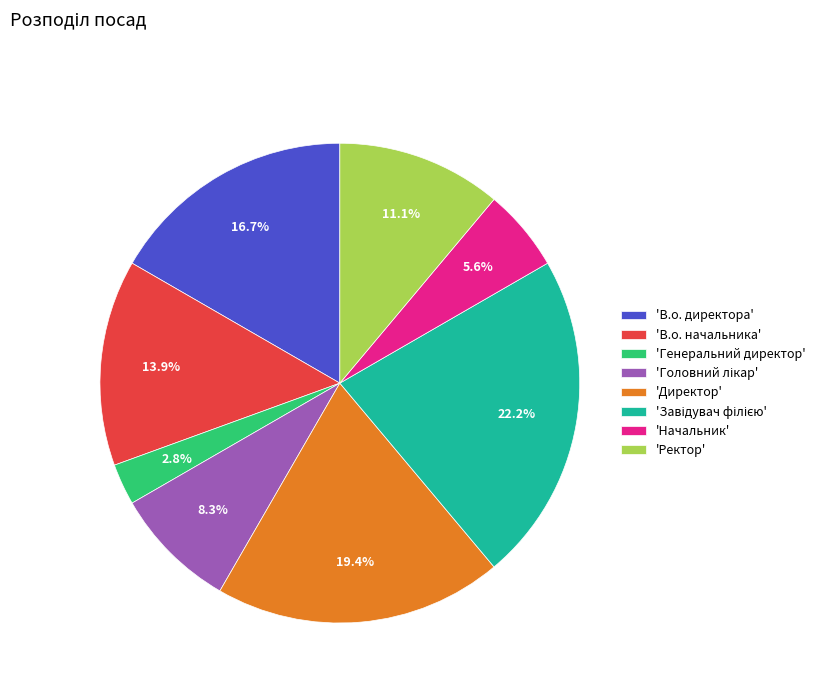

How much of the chart is everything except 'В.о. начальника'?

86.1%